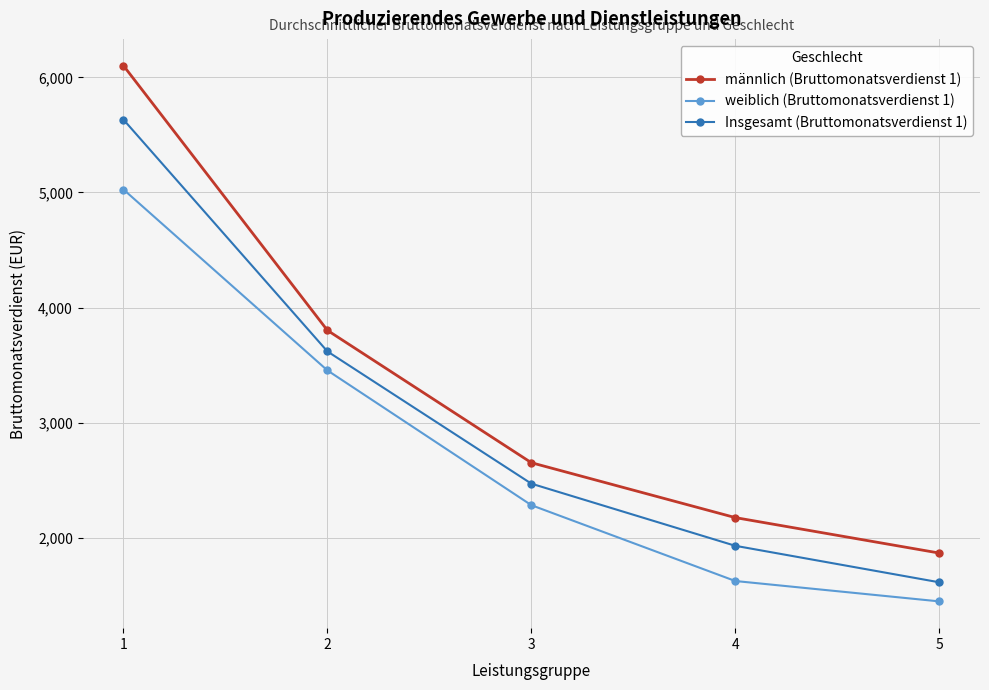

At which category is the sum across all series the highest?

1